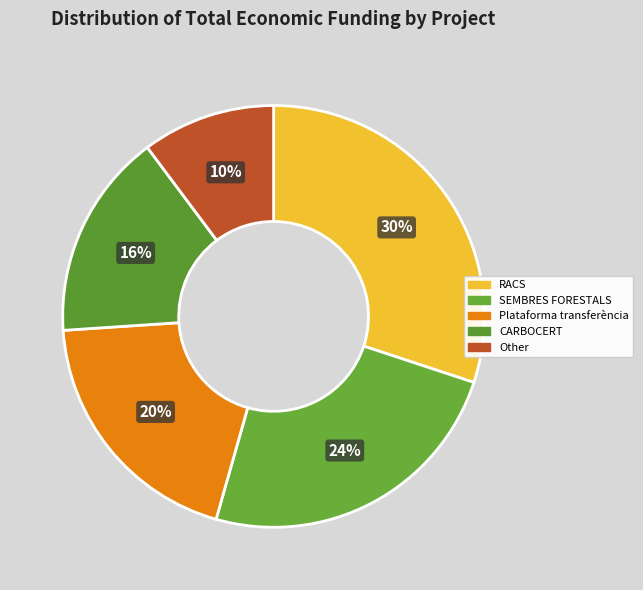

To the nearest percent, what is the average slice percentage?

20%